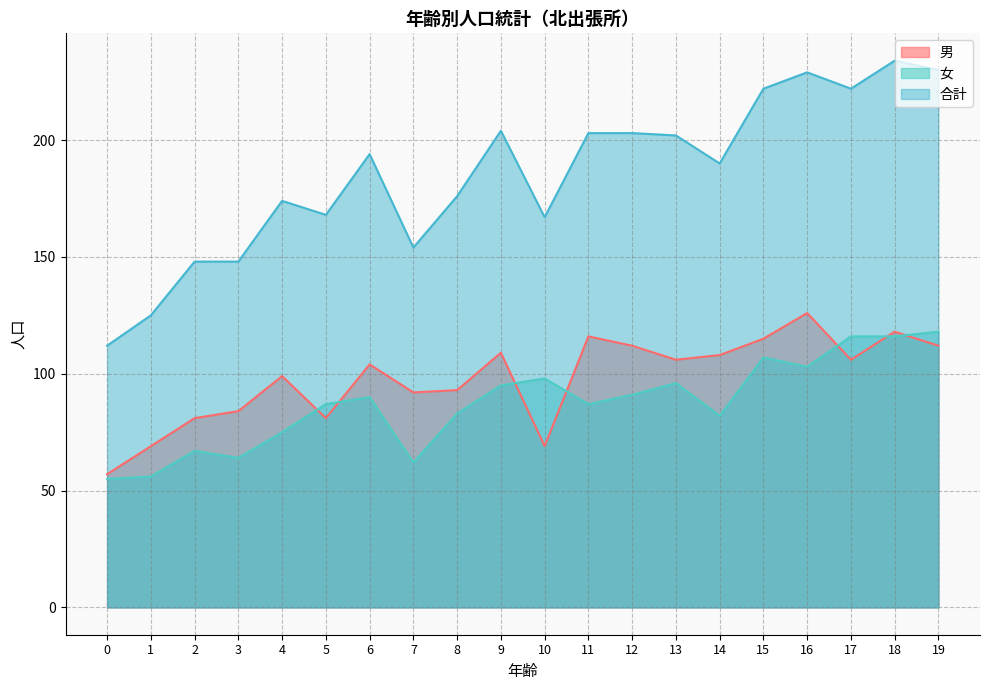

True or false: 合計 and 男 intersect in this chart.

False